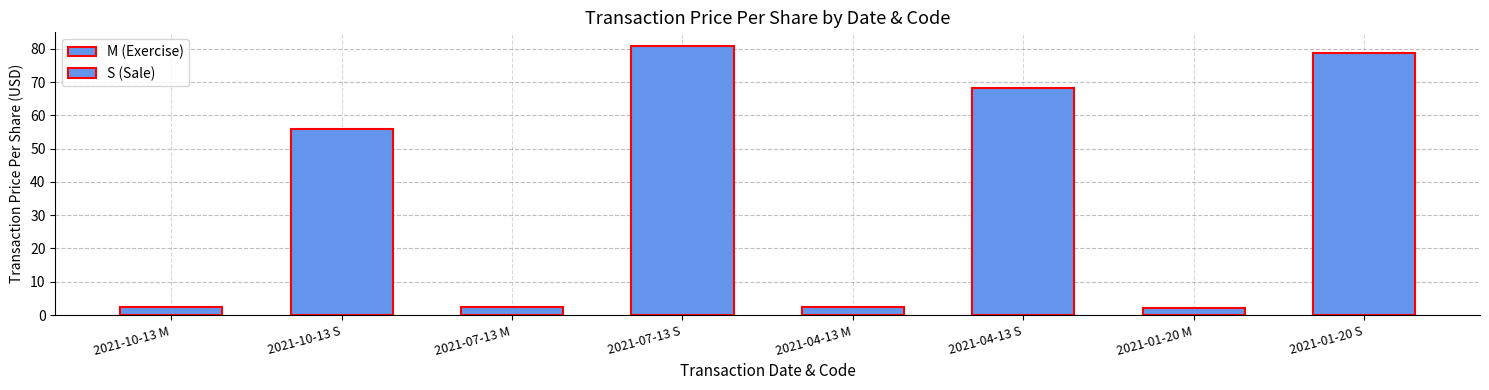

How many bars are there in total?

8